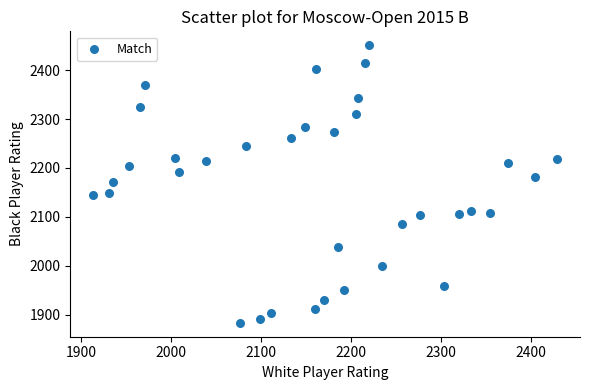

What is the range of X values (max minus min)?

515